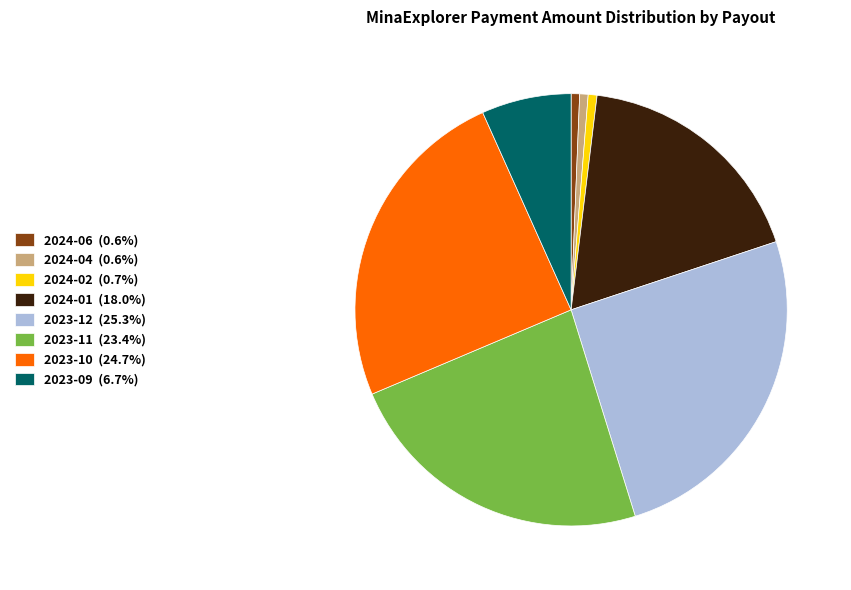

Is the sum of 2024-04 (0.6%) and 2023-12 (25.3%) greater than half?

No